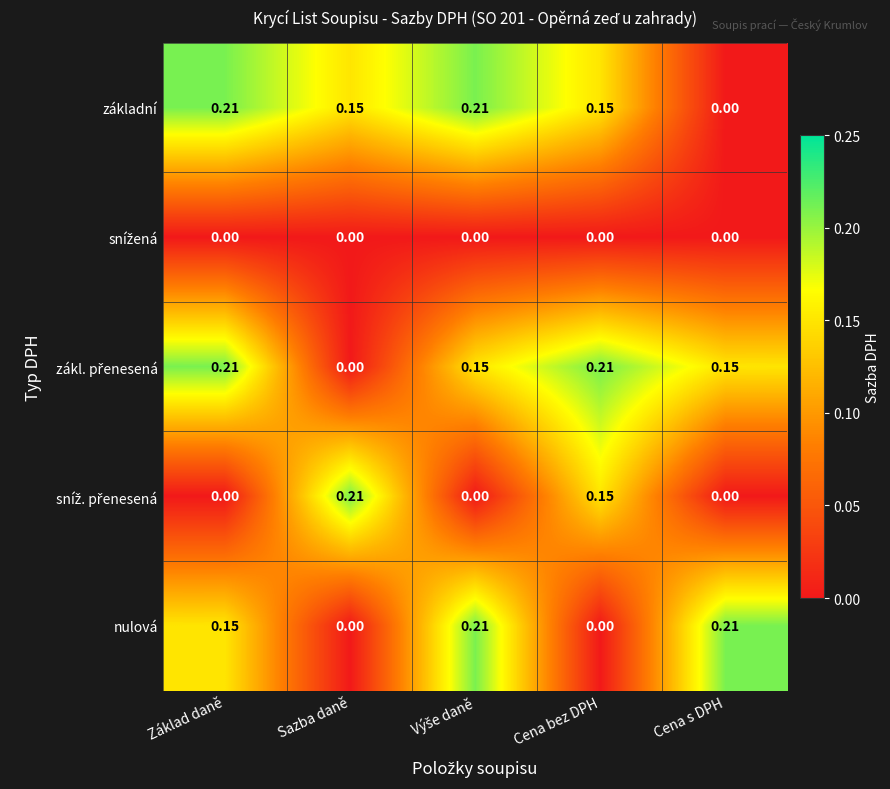

At which label is základní closest to 0?

Cena s DPH